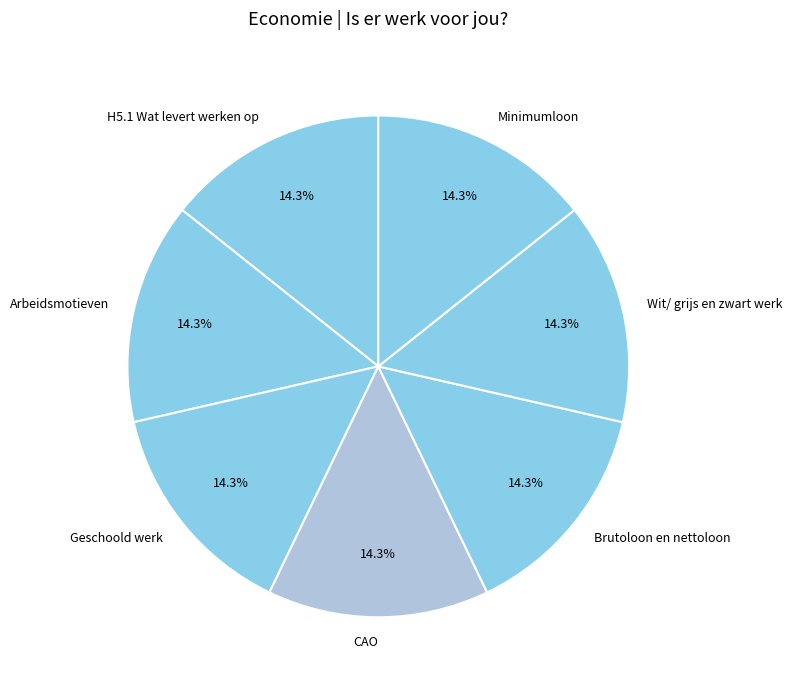

Approximately how many times larger is the value at Brutoloon en nettoloon compared to Minimumloon?

1.0